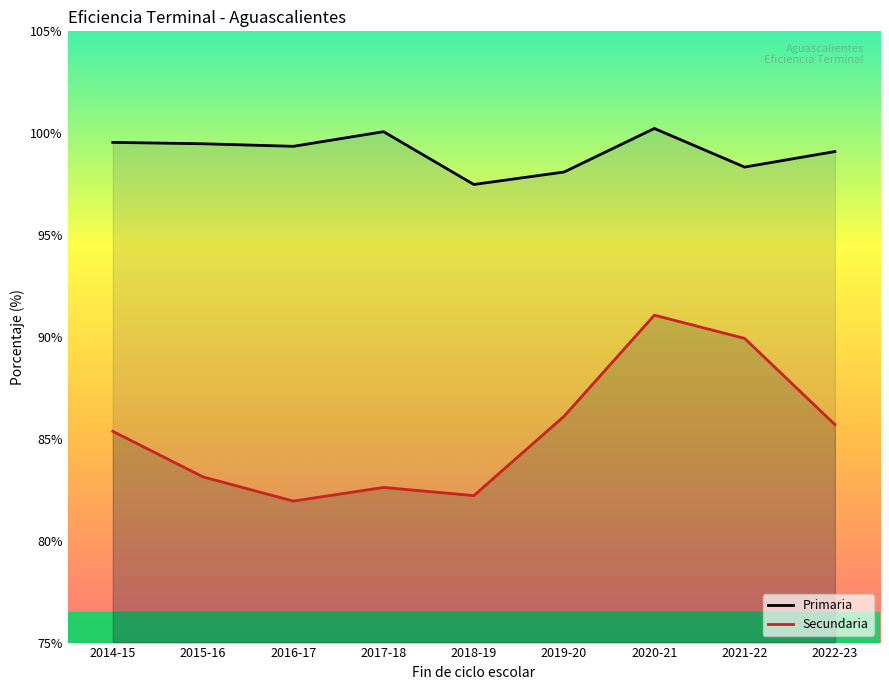

What is the total value across all series at 2018-19?

179.7